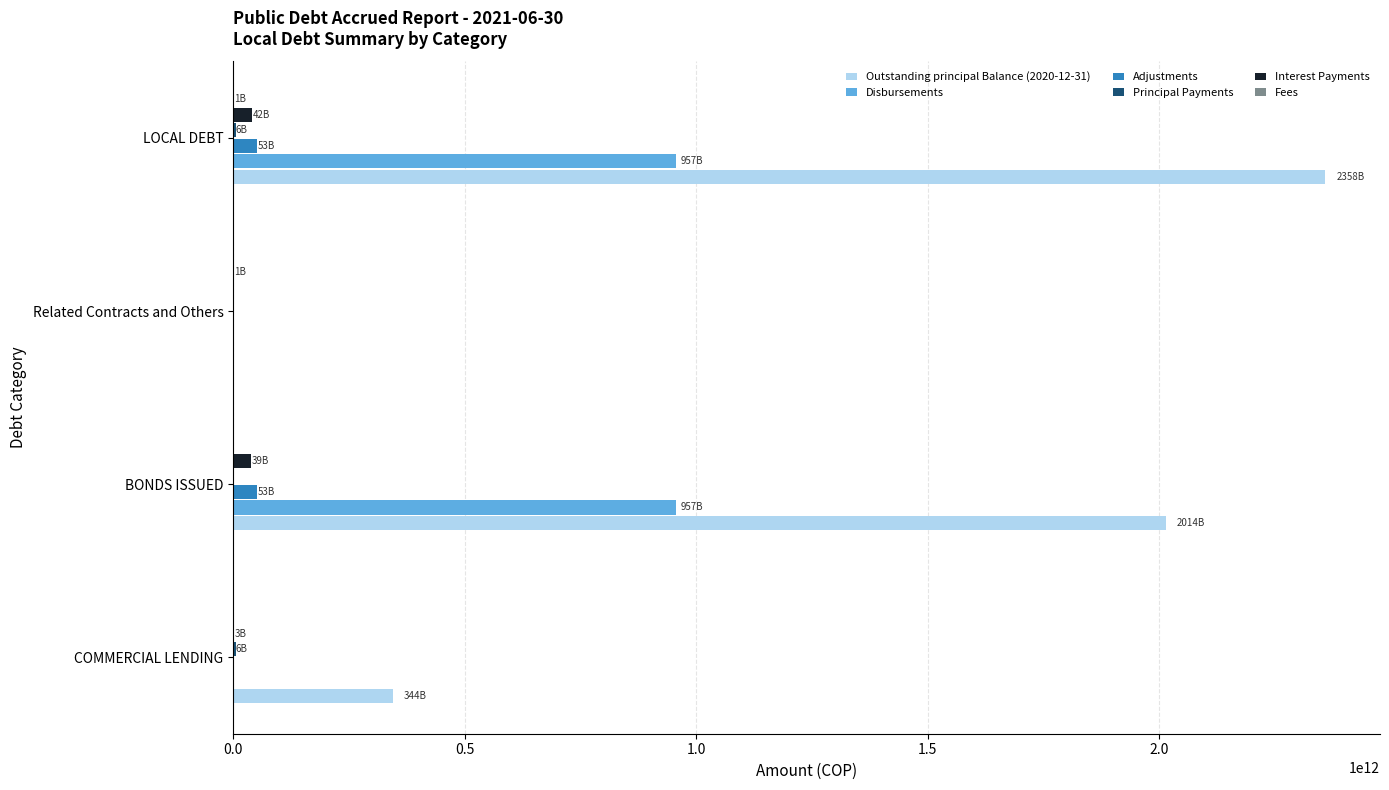

Which series has the largest total across all categories?

Outstanding principal Balance (2020-12-31)